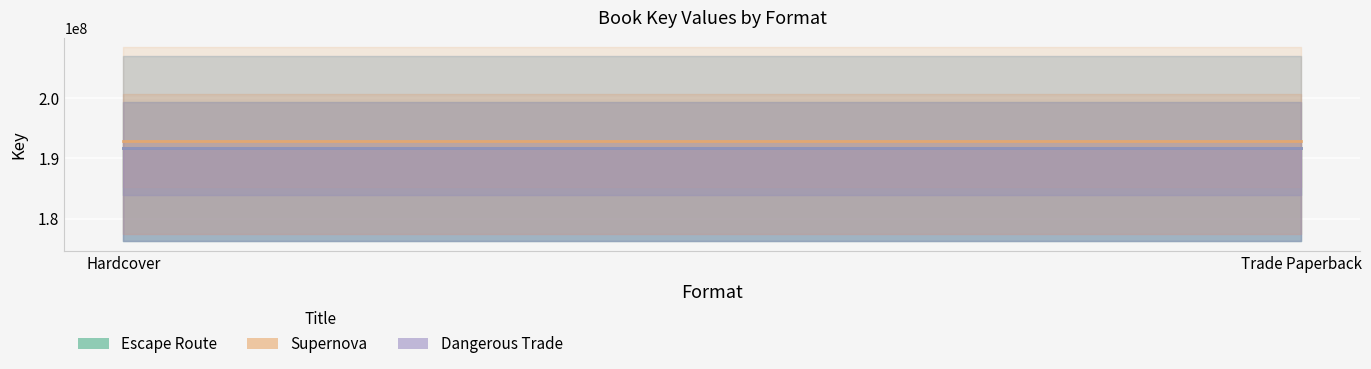

Reading left to right, what are all the values shown in this chart?

Escape Route: 191683091	191683091
Supernova: 192909718	192909718
Dangerous Trade: 191680210	191680210